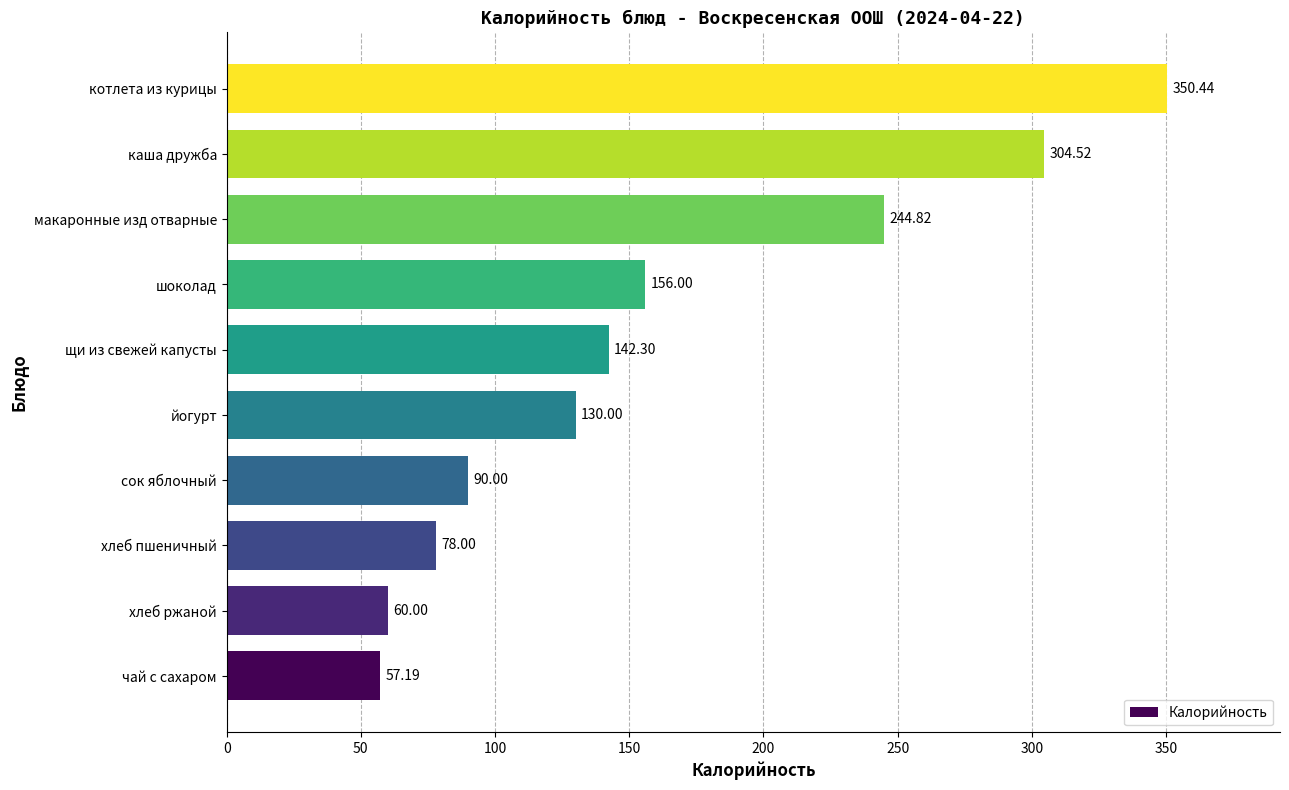

What is the sum of the values at щи из свежей капусты and чай с сахаром?

199.5